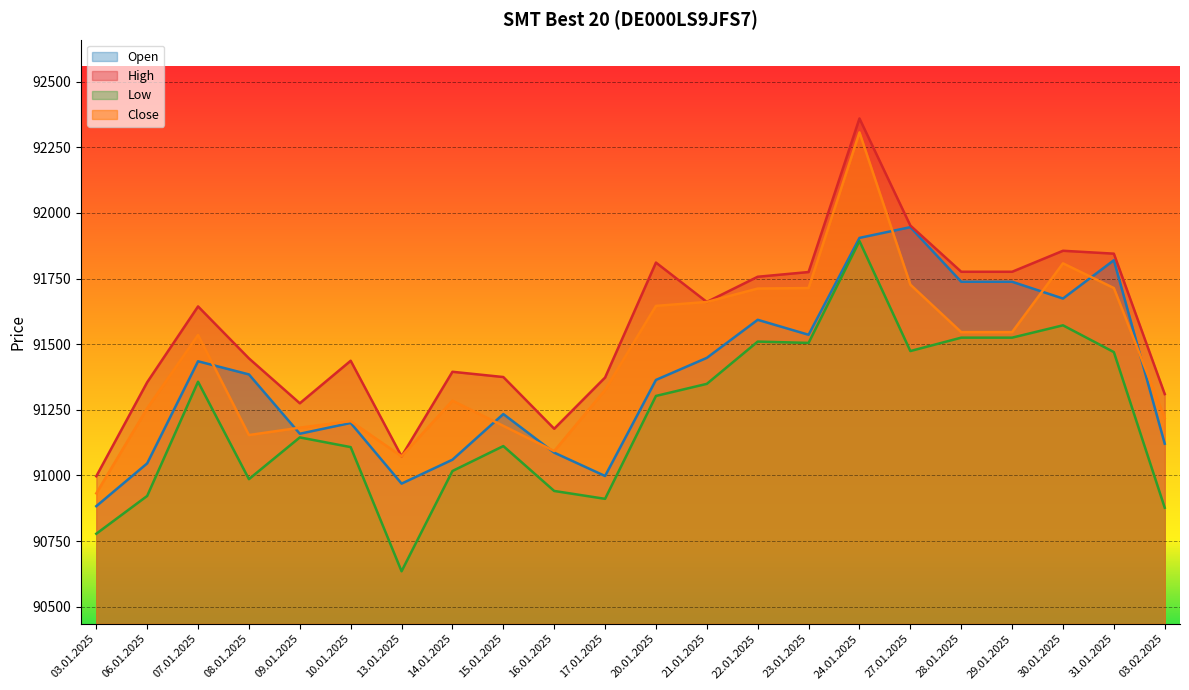

Count the number of data series in this chart.

4